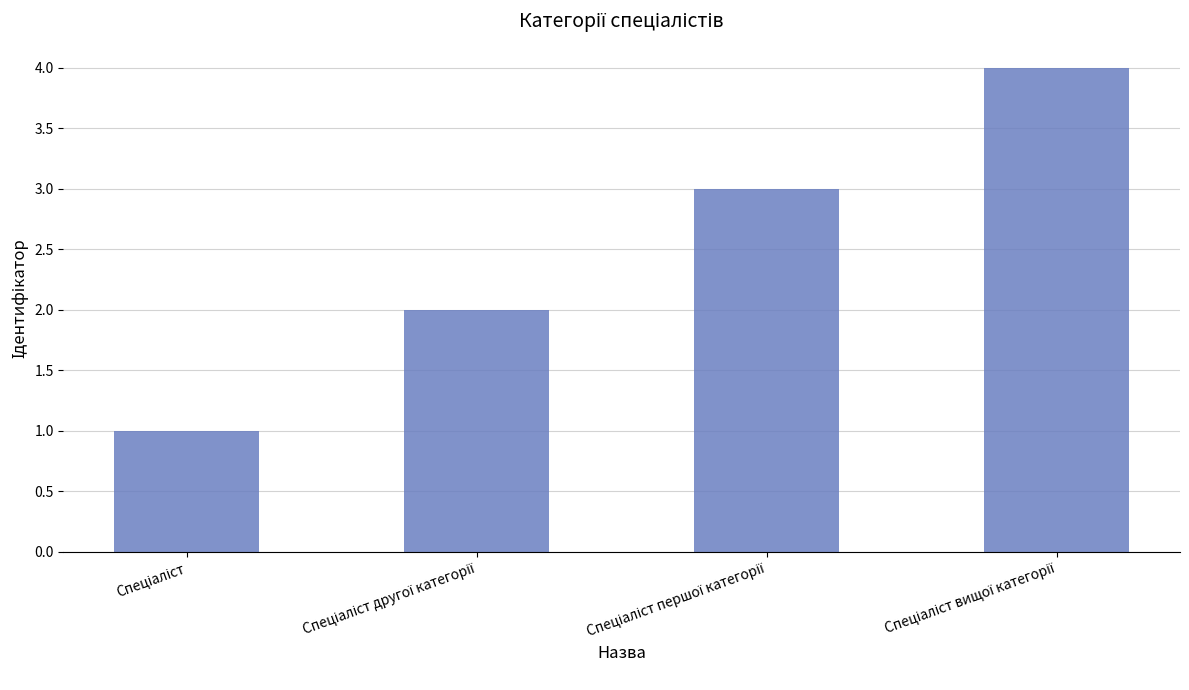

What is the smallest value displayed?

1